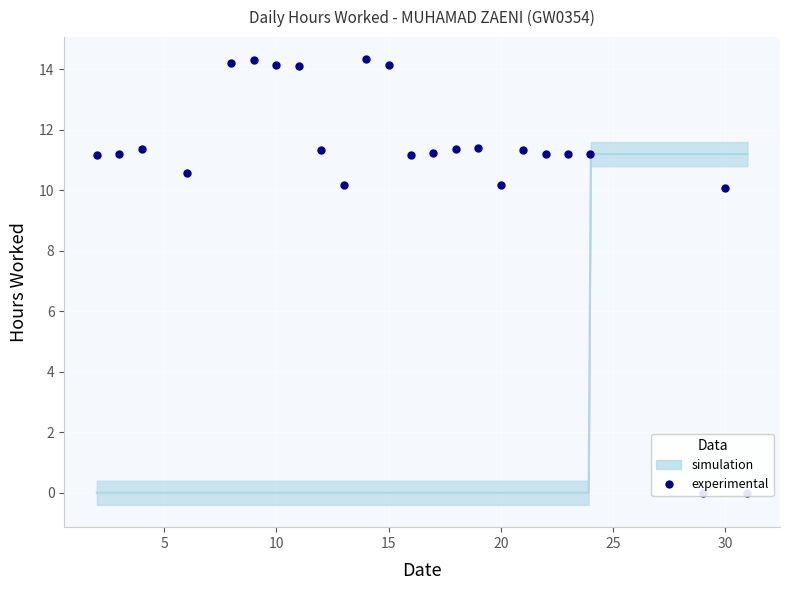

What is the ratio of the value at 20 to the value at 5?

1.1